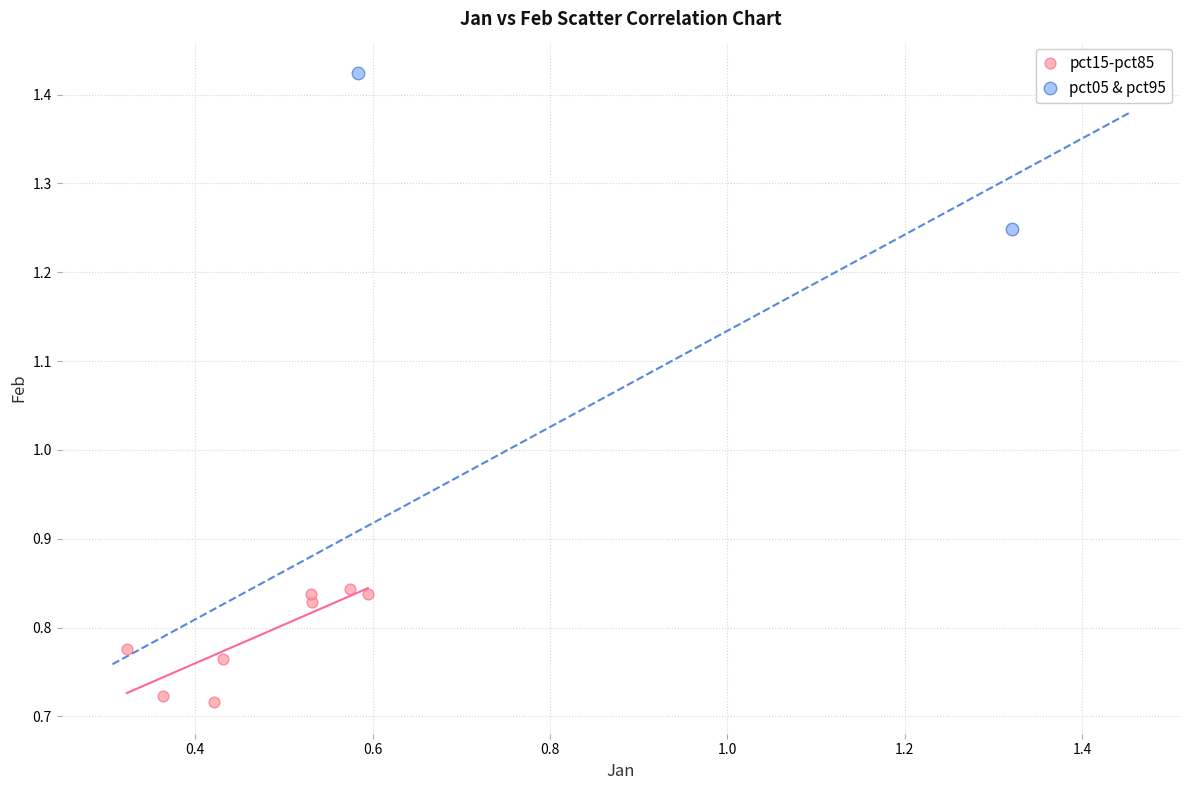

What are all the series names shown in the legend?

pct15-pct85, pct05 & pct95